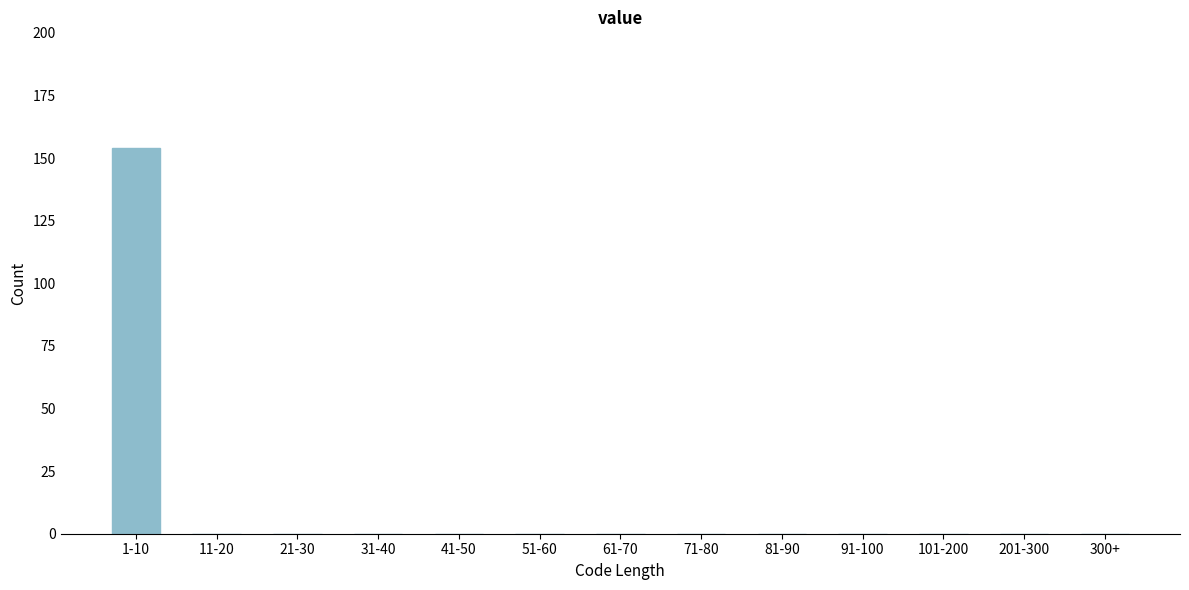

Reading right to left, what are all the values shown in this chart?

300+=0	201-300=0	101-200=0	91-100=0	81-90=0	71-80=0	61-70=0	51-60=0	41-50=0	31-40=0	21-30=0	11-20=0	1-10=154